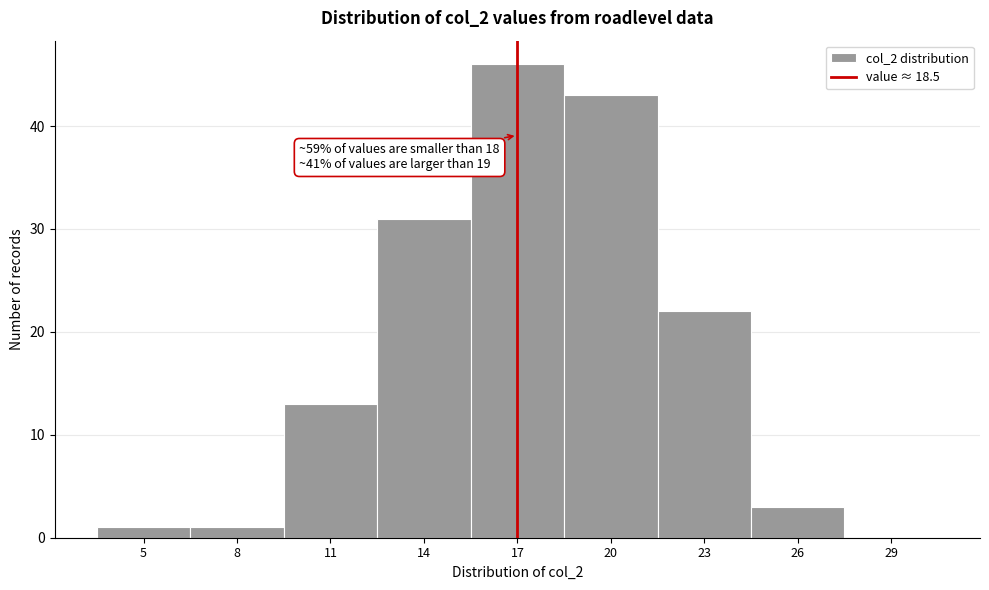

Reading left to right, extract all data points from this chart.

5=1	8=1	11=13	14=31	17=46	20=43	23=22	26=3	29=0